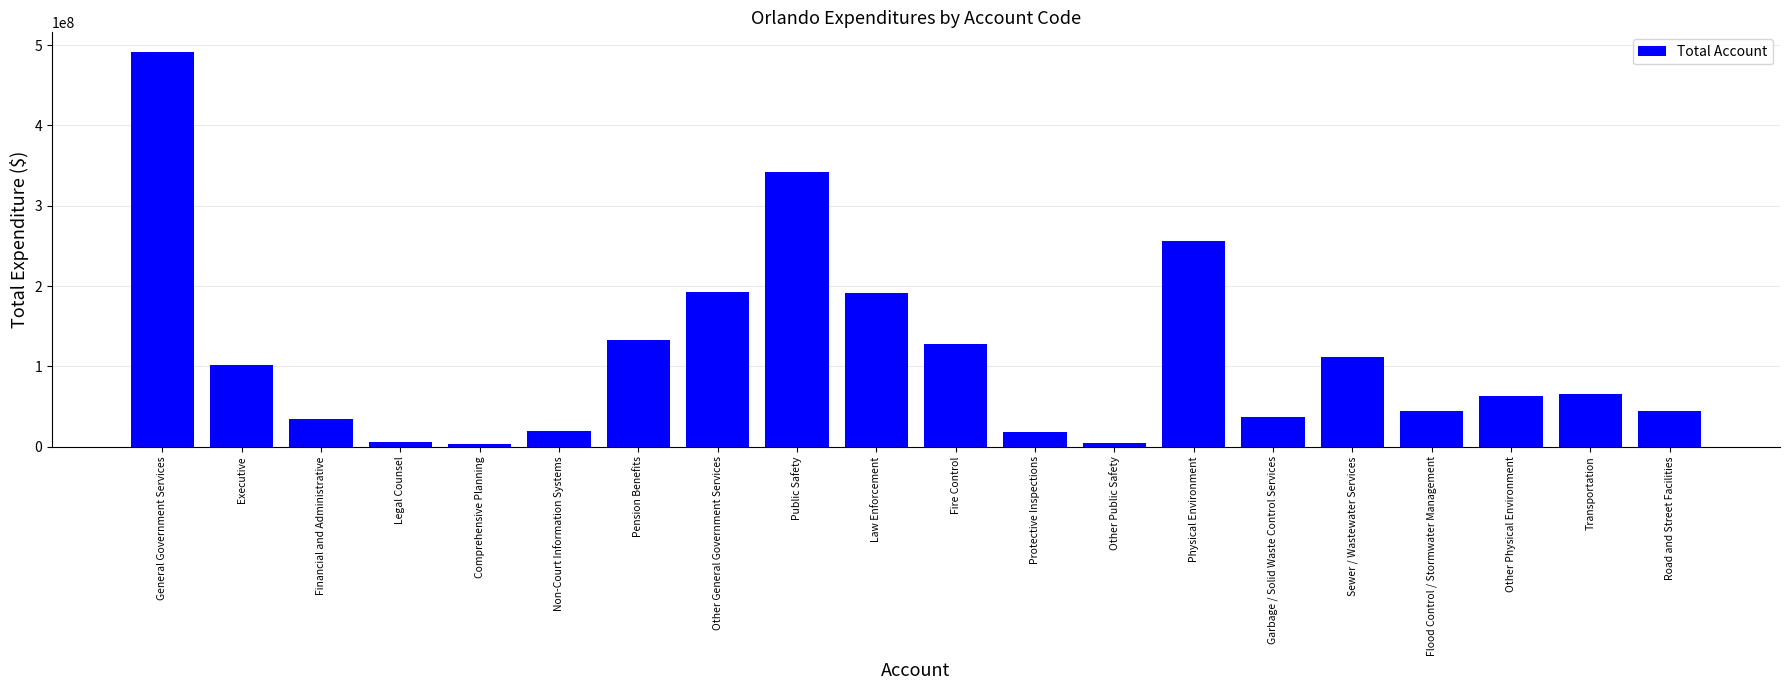

Is it true that the value at Sewer / Wastewater Services is 111033776?

True